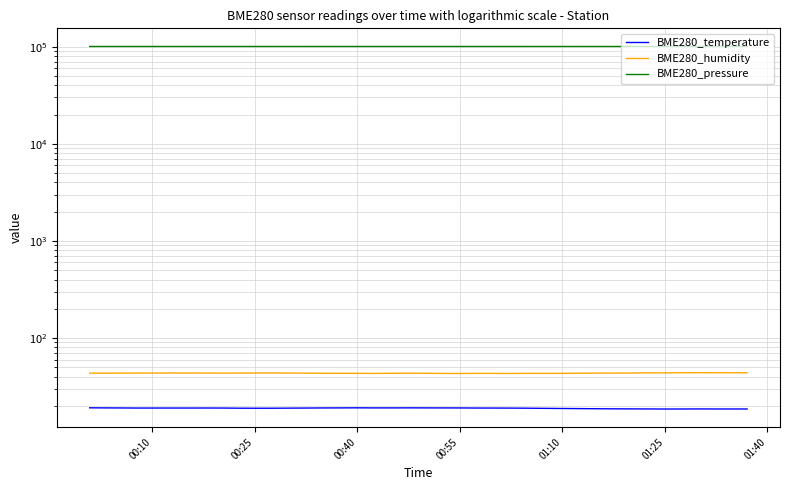

Rank the series by their maximum value, from lowest to highest.

BME280_temperature, BME280_humidity, BME280_pressure